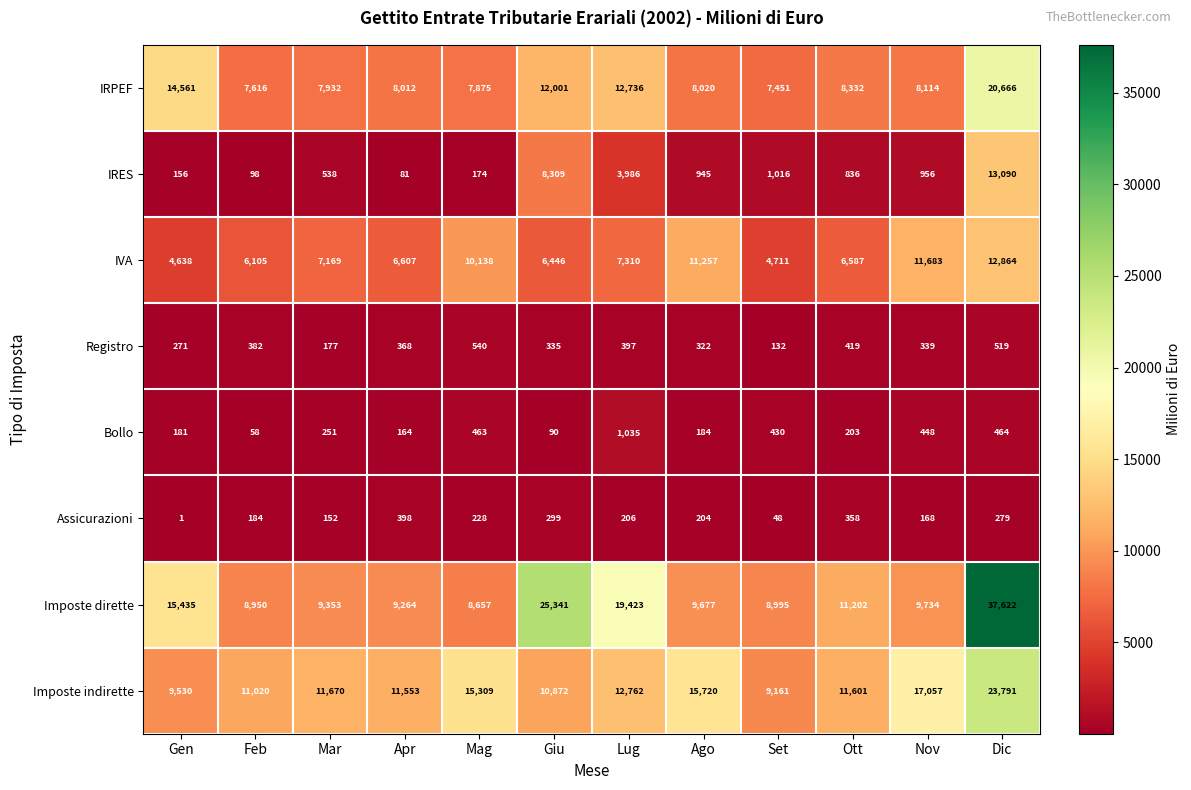

Which series has the widest spread of values?

Imposte dirette